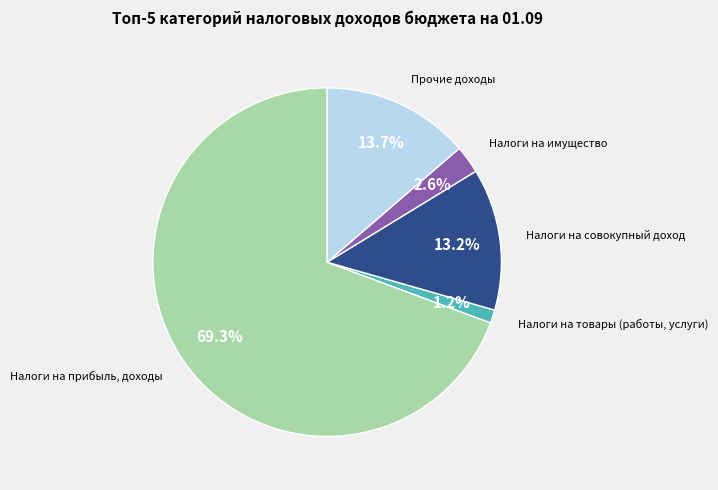

How many segments does this pie chart have?

5